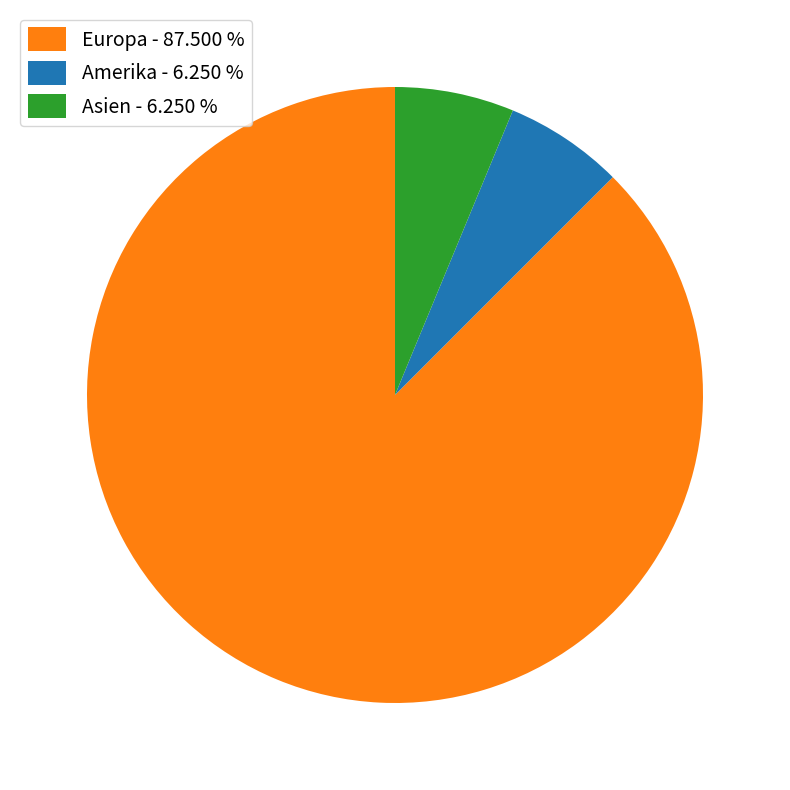

Is the sum of Europa - 87.500 % and Asien - 6.250 % greater than half?

Yes